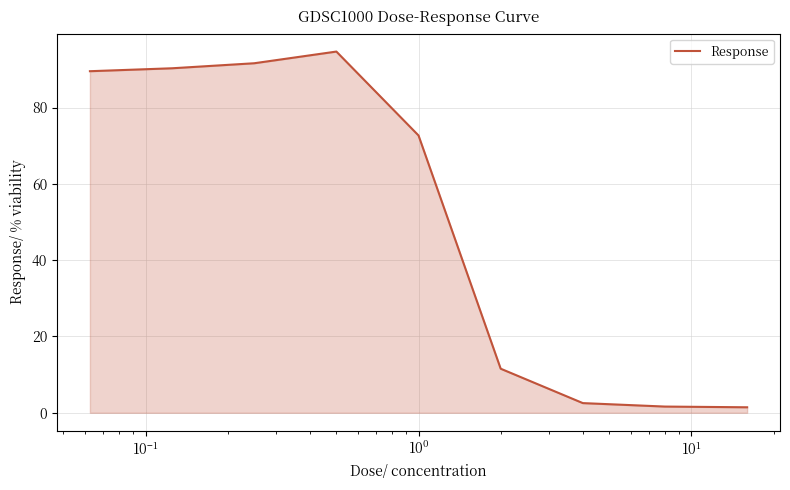

What is the maximum value shown in the chart?

94.7